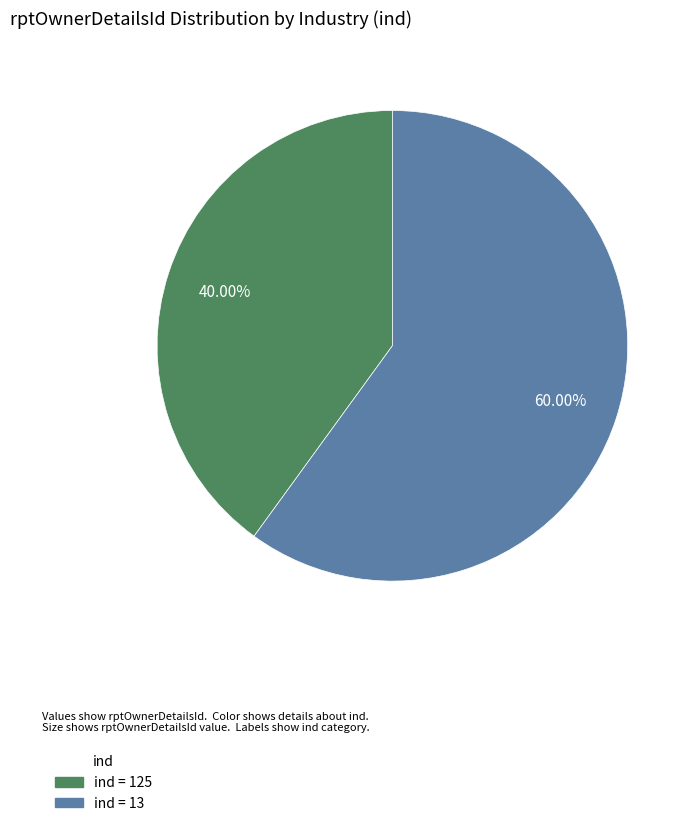

Is there any slice that represents more than half of the pie?

Yes